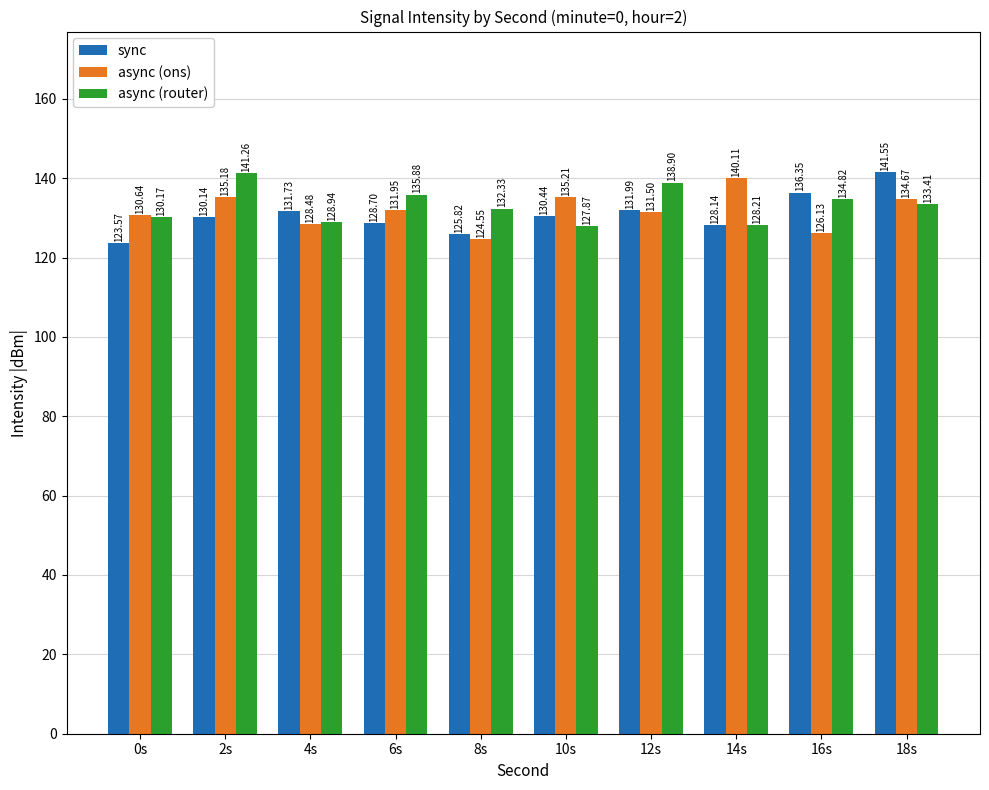

Which series has the largest range (max minus min)?

sync